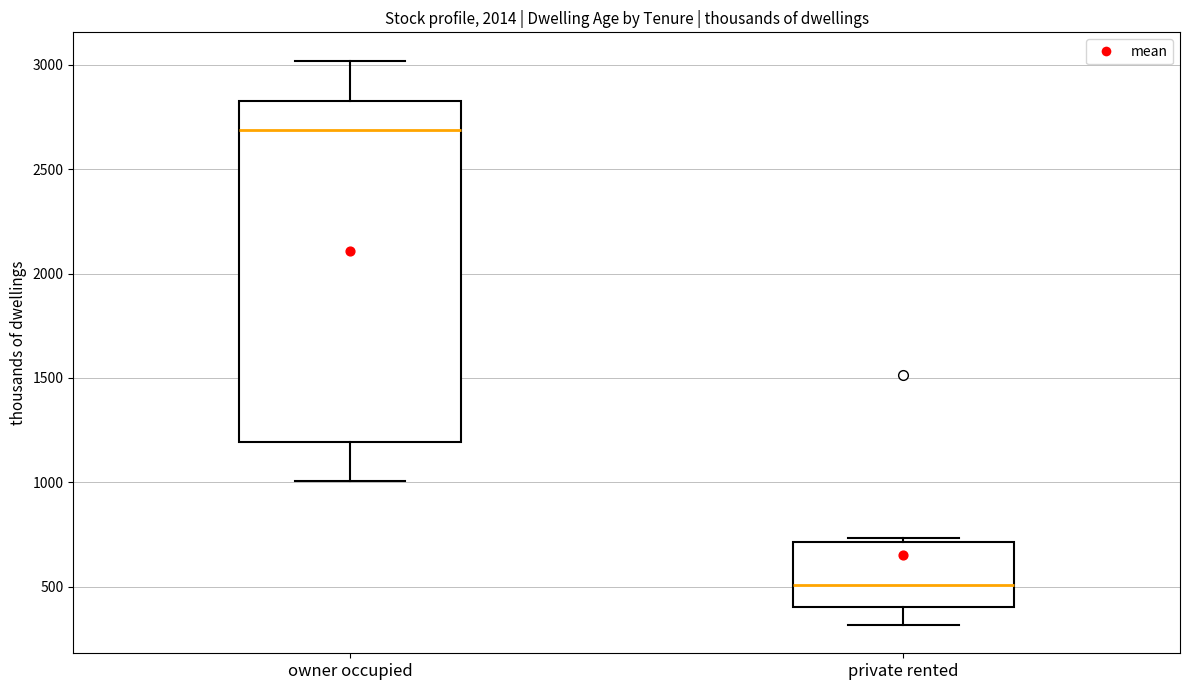

Where is the lower edge of the box for private rented on the y-axis? The values are not printed on the chart, so give them approximately, as read against the axis.

400